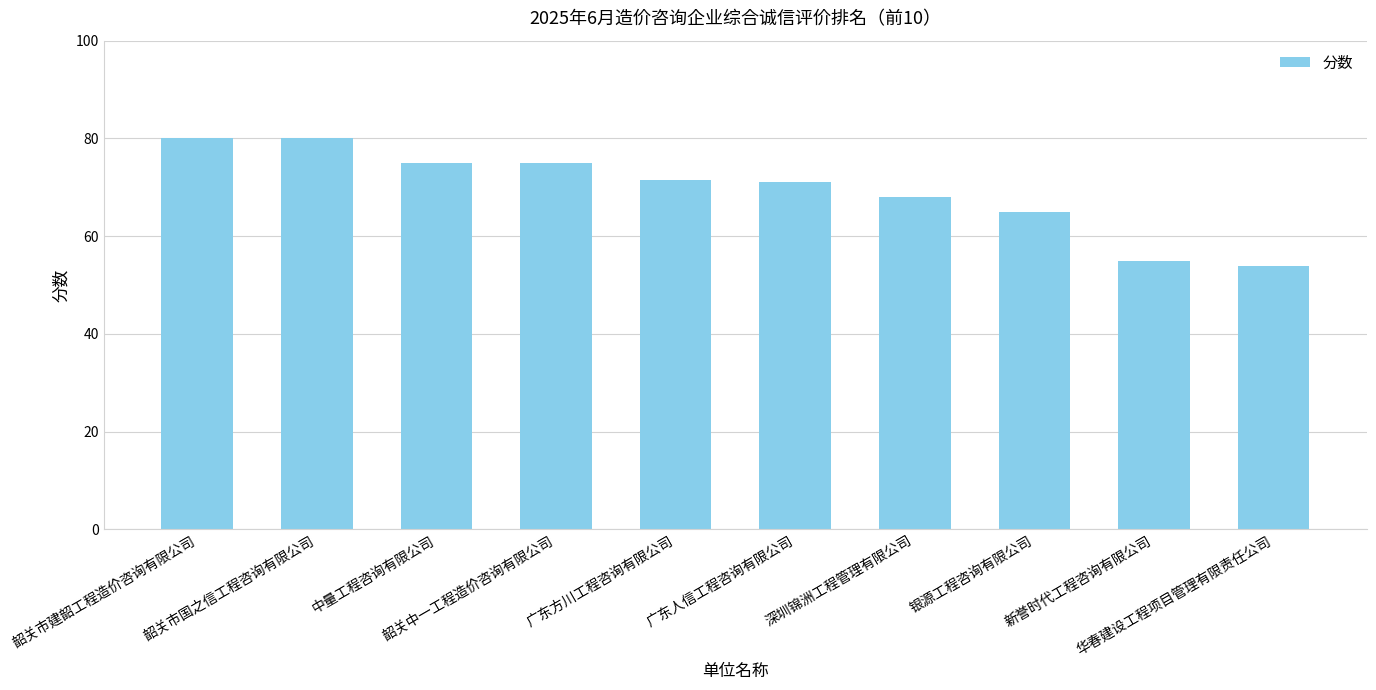

What is the smallest value displayed?

54.0